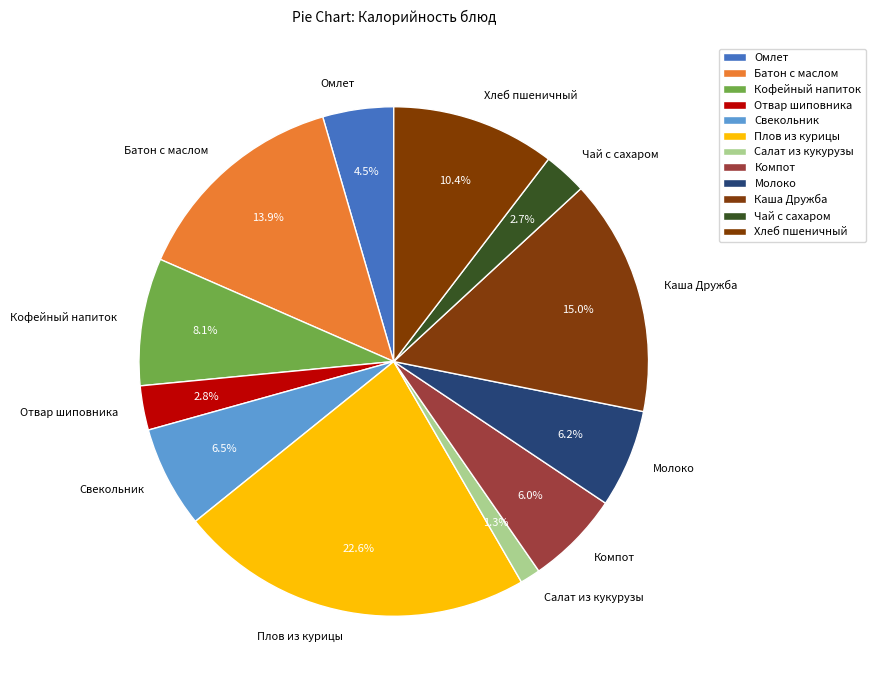

What percentage do Плов из курицы and Чай с сахаром together represent?

25.3%